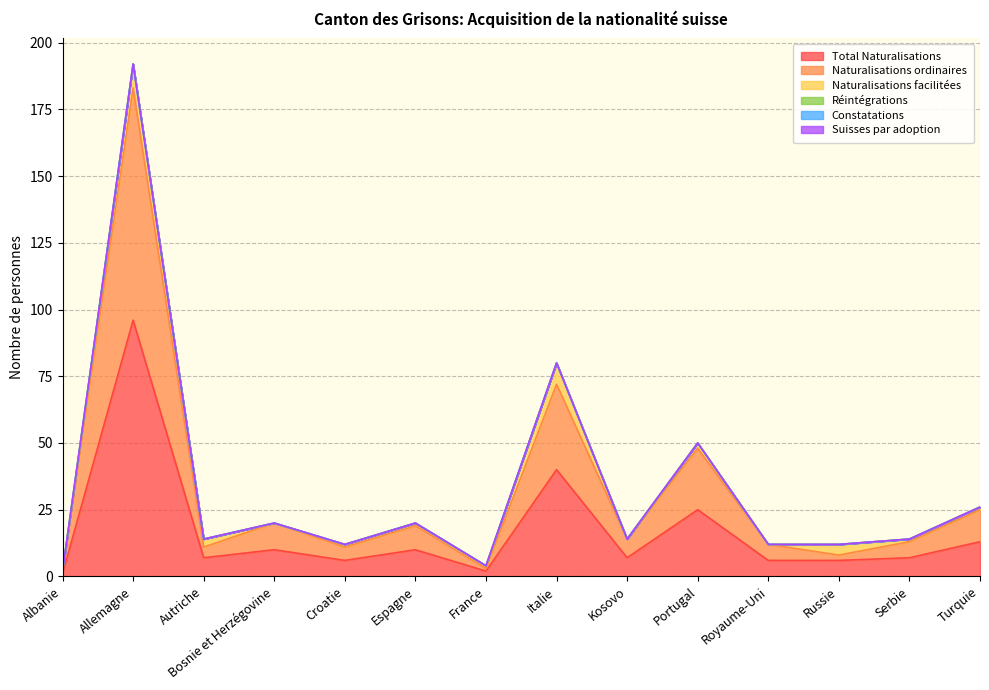

True or false: Naturalisations facilitées has more than 2 interior local peaks.

True